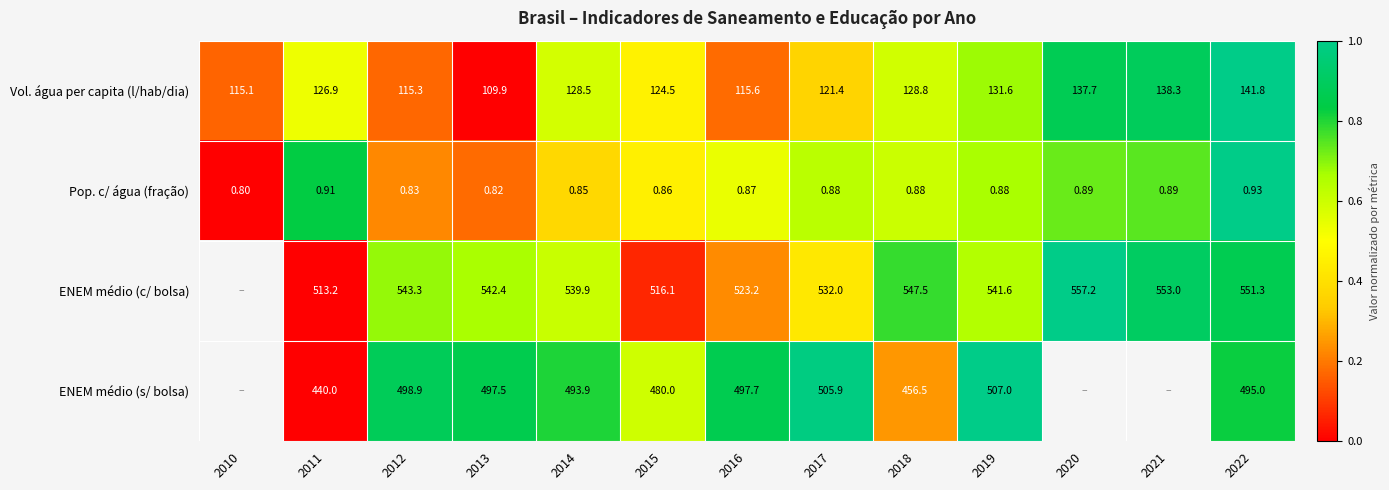

At 2018, list the series in order from smallest to largest.

Pop. c/ água (fração), Vol. água per capita (l/hab/dia), ENEM médio (s/ bolsa), ENEM médio (c/ bolsa)